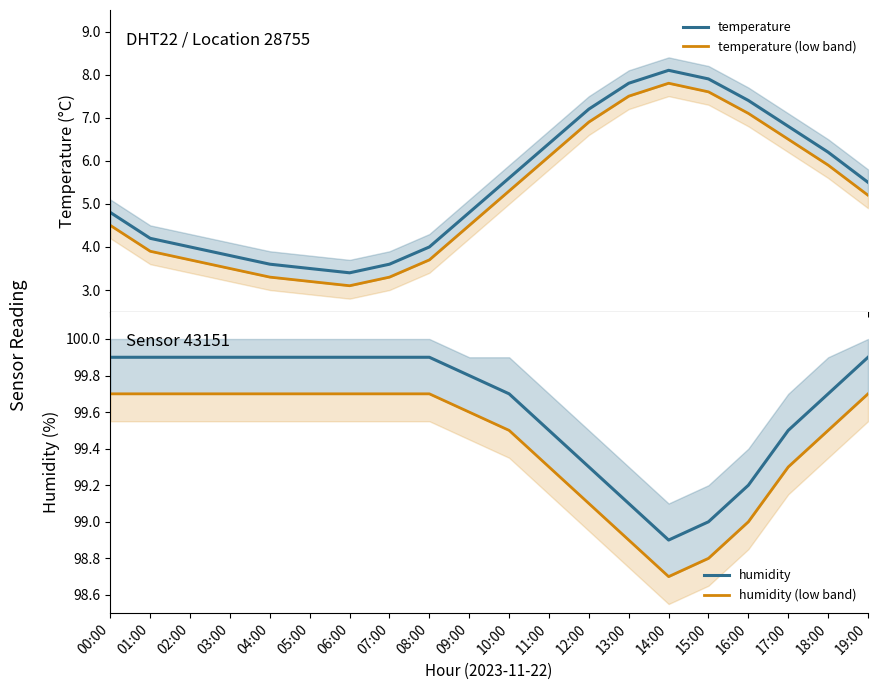

At which label does temperature first exceed 5?

10:00